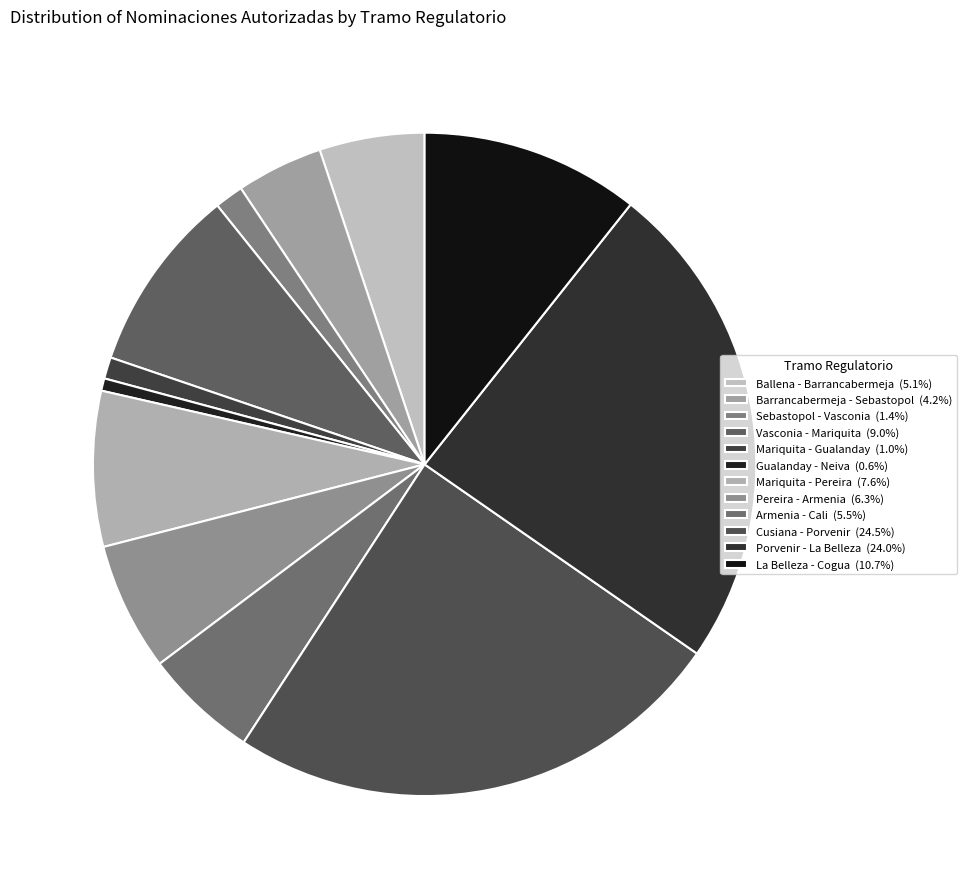

To the nearest percent, what is the average slice percentage?

8%